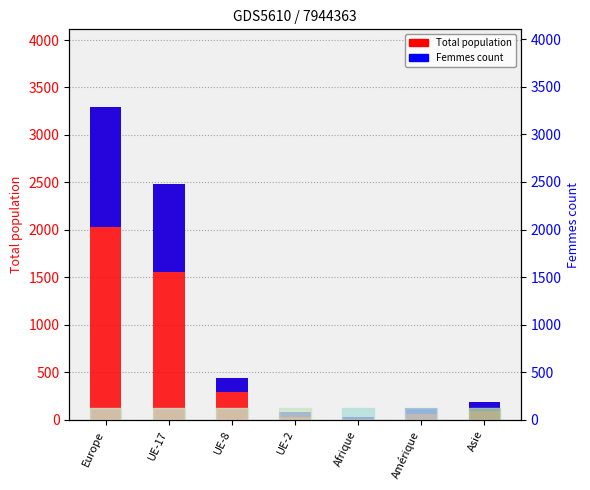

Which series changed the most between UE-17 and Afrique?

Total (col_1)